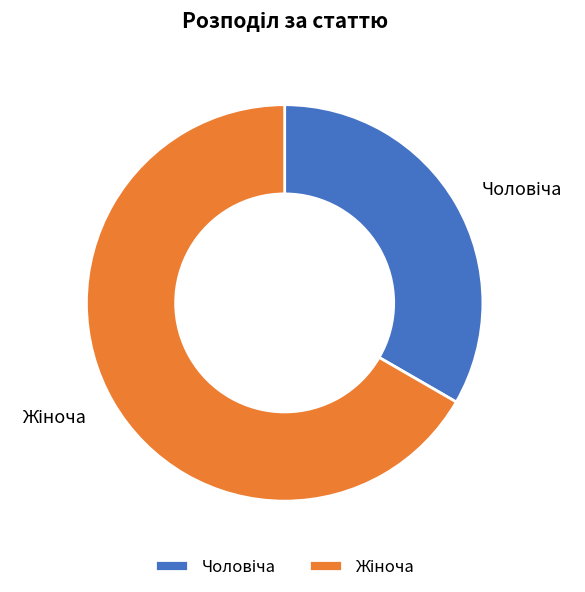

Is there any slice that represents more than half of the pie?

Yes